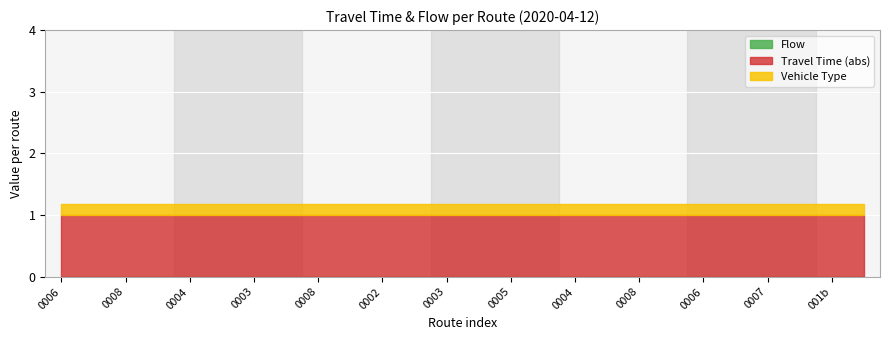

Is the value of Travel Time at 25 greater than the value of Flow at 19?

No